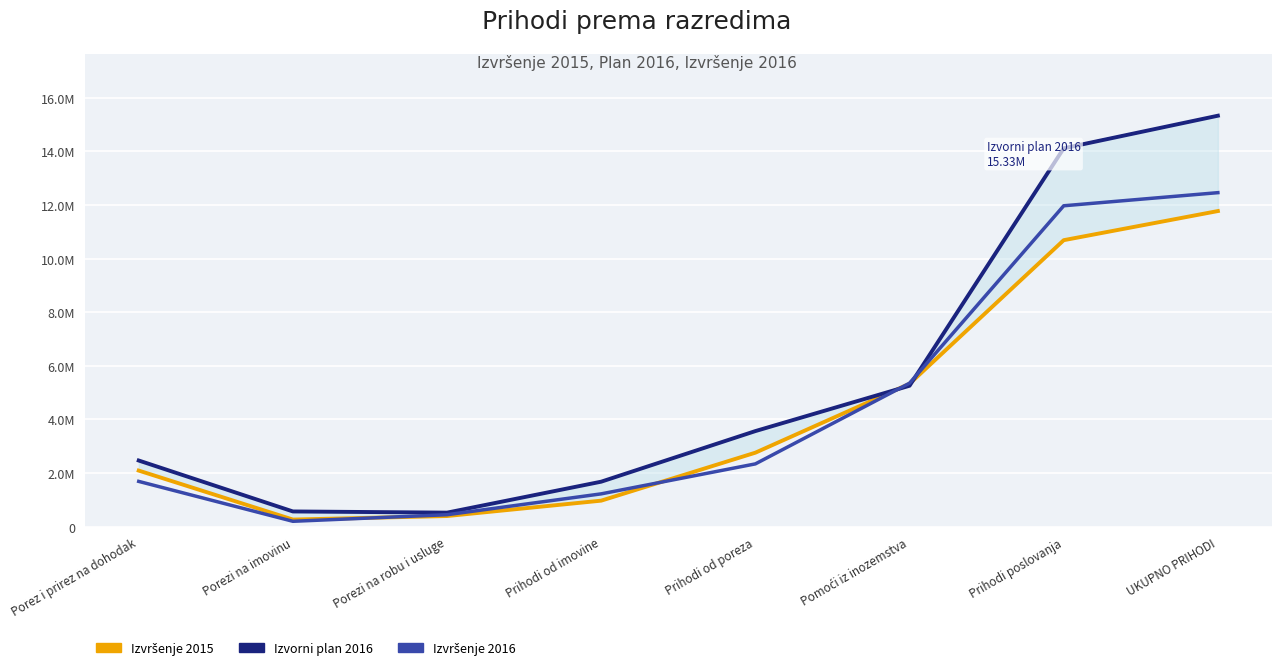

True or false: Izvršenje 2016 and Izvorni plan 2016 intersect in this chart.

True